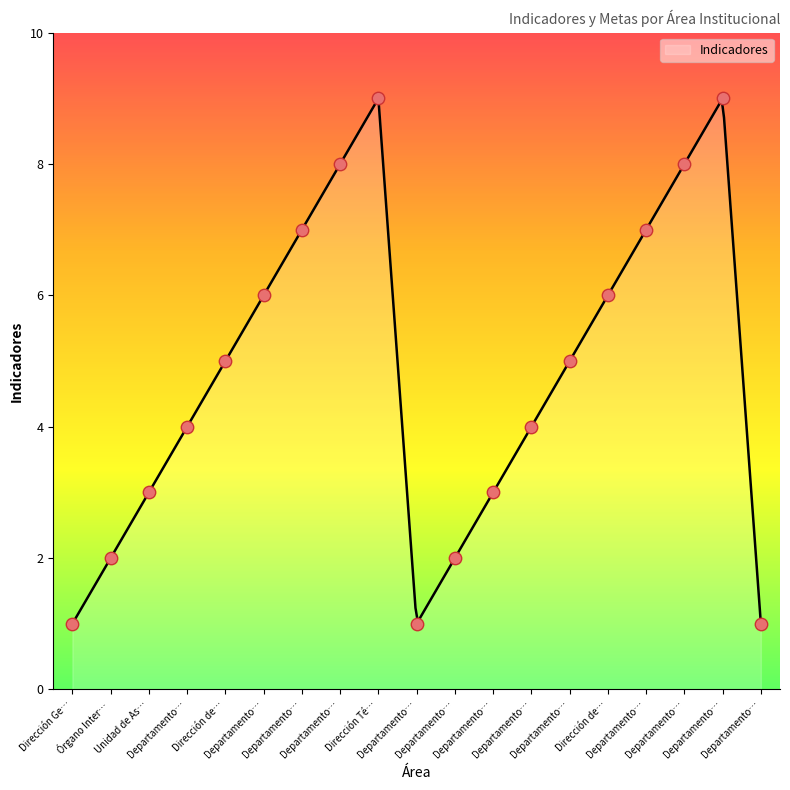

What is the highest value of the Indicadores series?

9.0